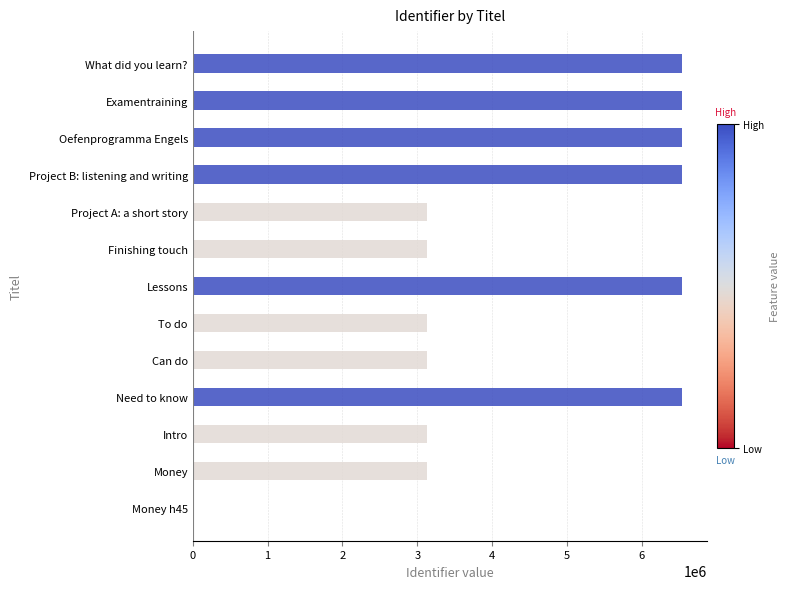

What is the sum of the values at Project B: listening and writing and What did you learn??

13077417